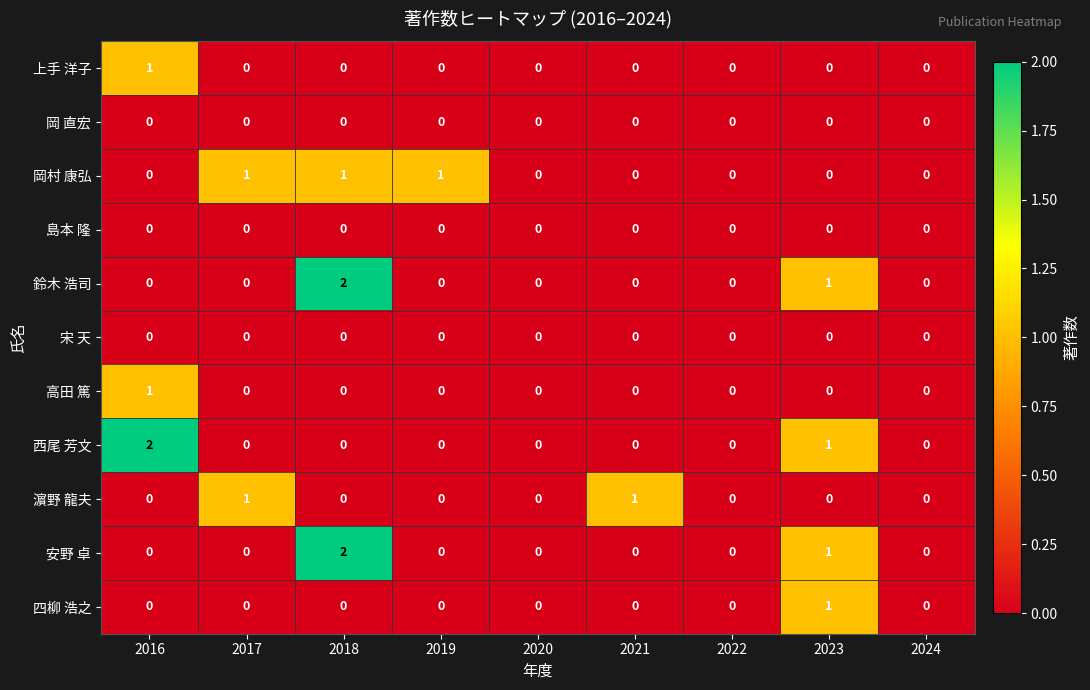

Count the 安野 卓 values in the range 0 to 1.

8